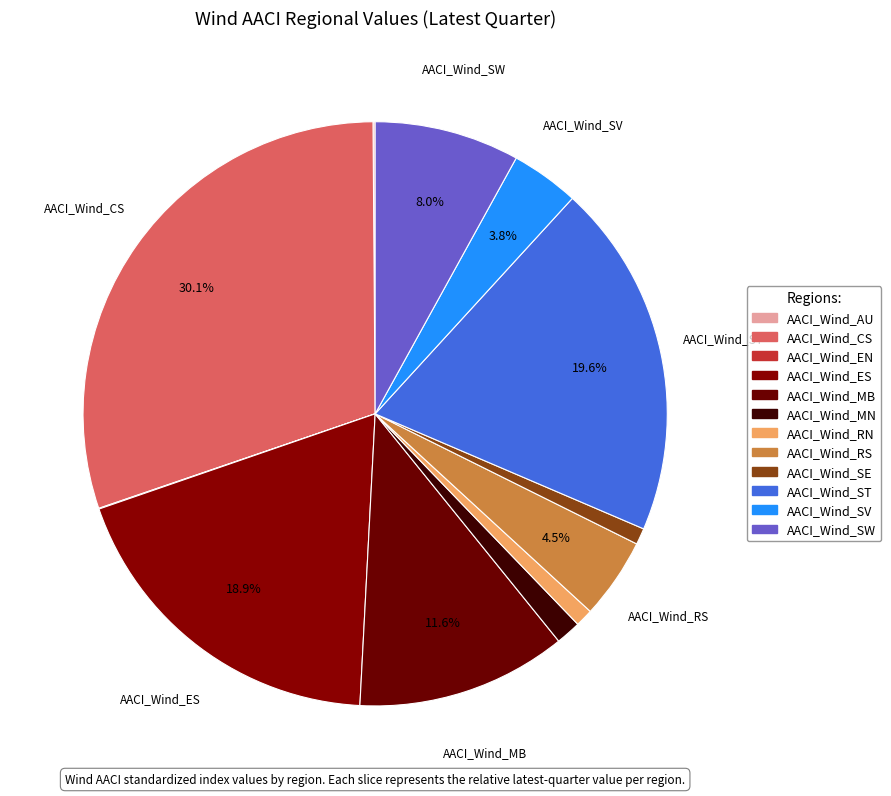

To the nearest percent, what is the combined percentage of AACI_Wind_ES and AACI_Wind_ST?

39%